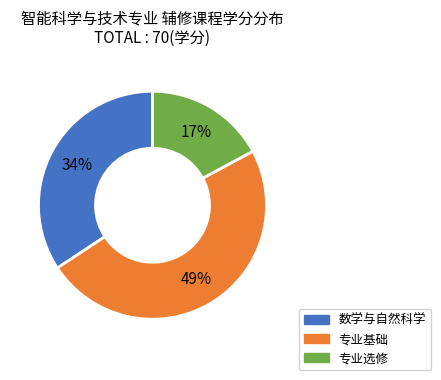

Rank the categories by value from highest to lowest.

专业基础, 数学与自然科学, 专业选修